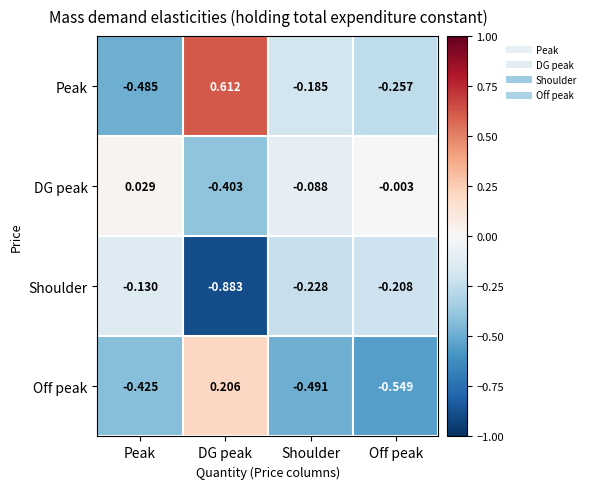

At which label does Off peak reach its minimum?

Off peak